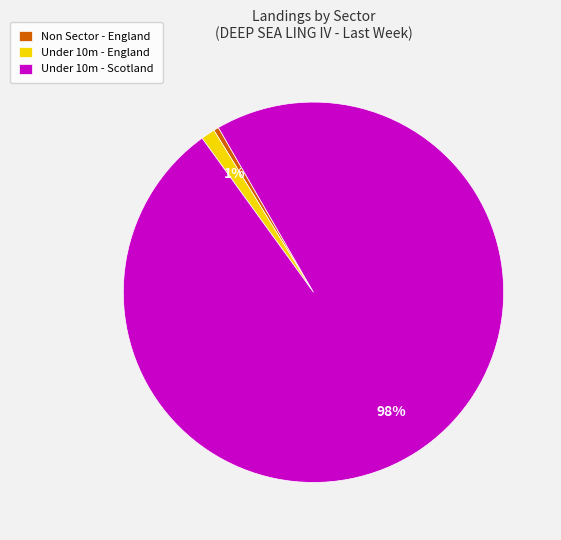

Which category has the biggest portion of the pie?

Under 10m - Scotland